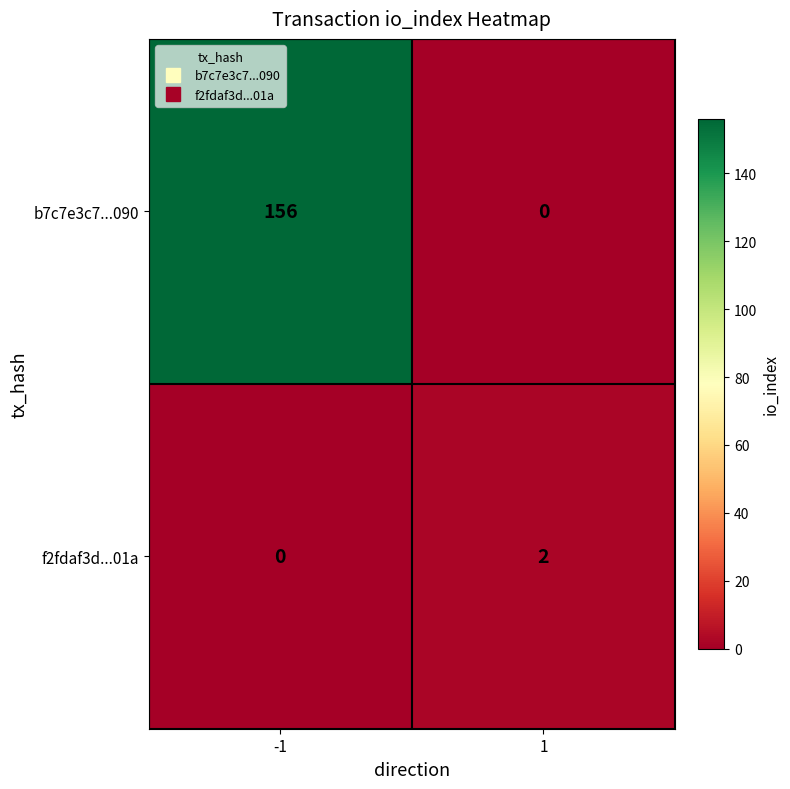

What is the total value across all series at 1?

2